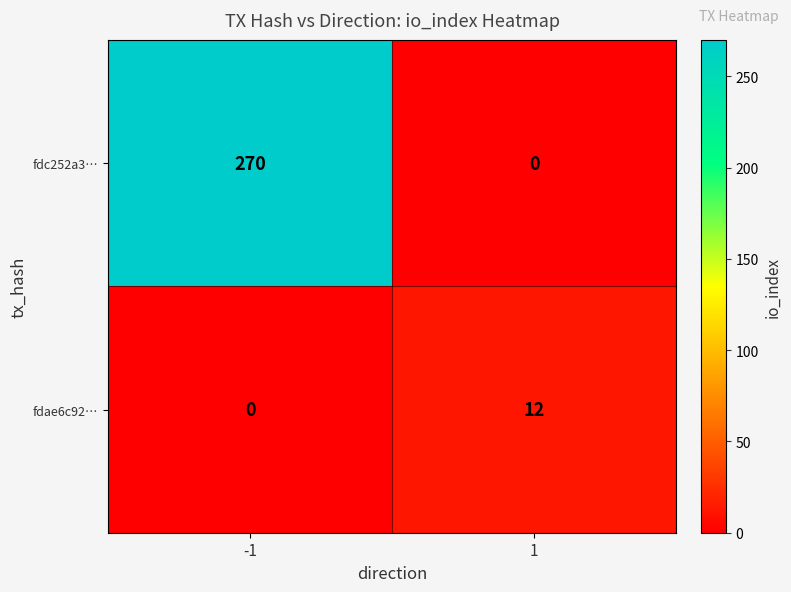

What is the highest value of the fdae6c92… series?

12